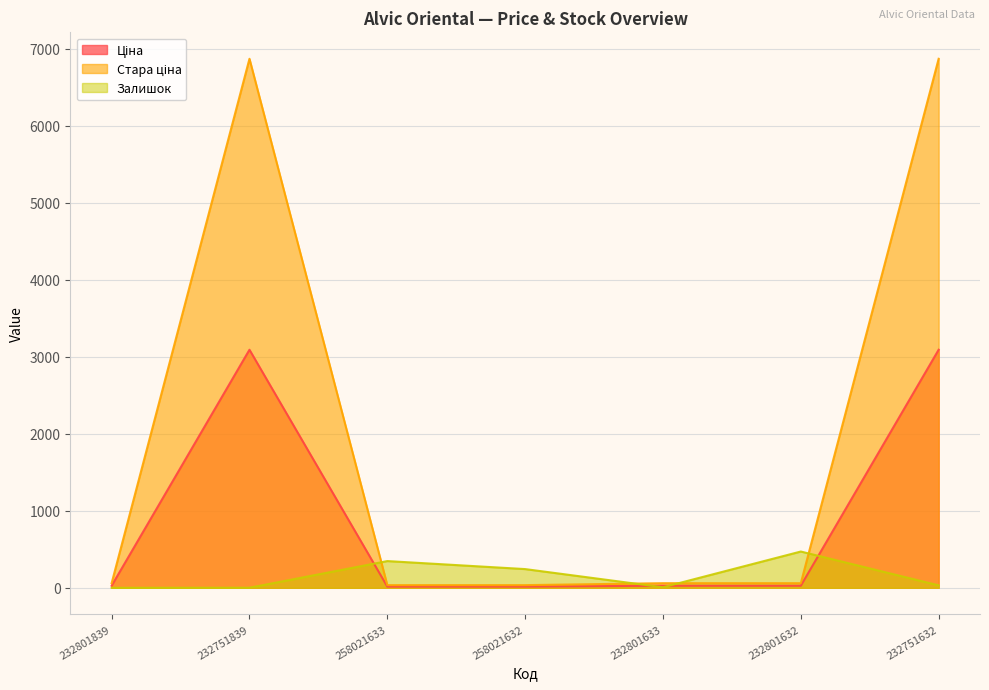

Count the number of data series in this chart.

3